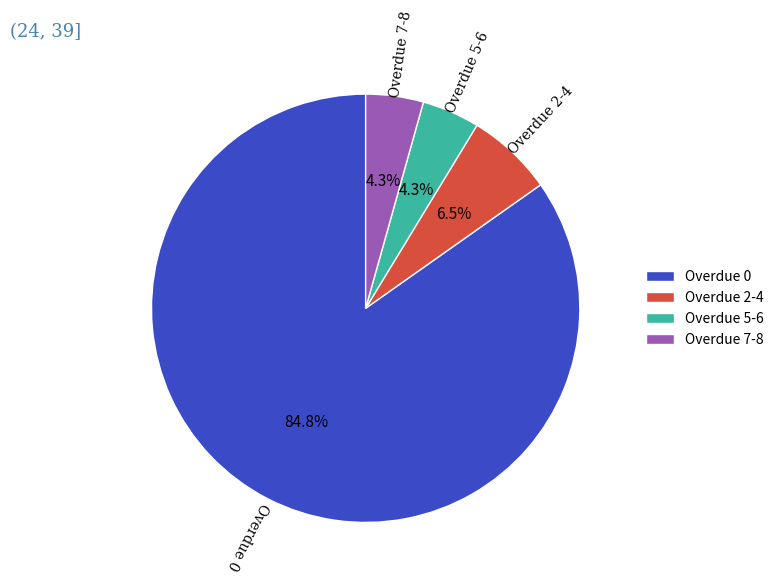

Which has a higher value, Overdue 5-6 or Overdue 0?

Overdue 0